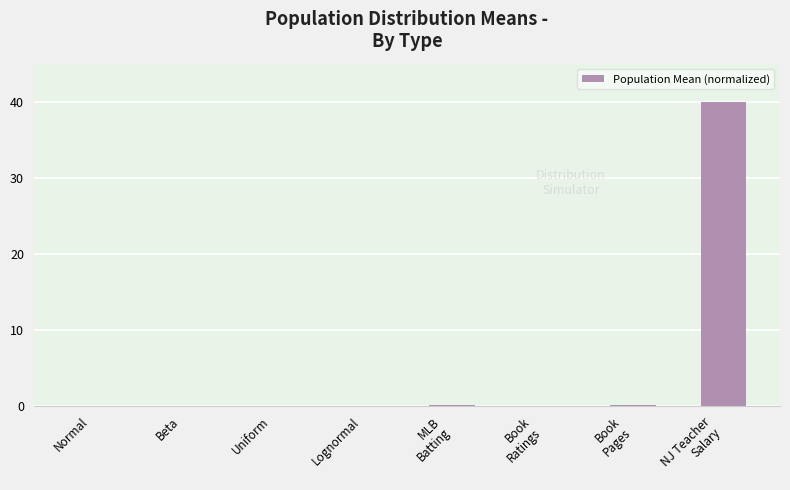

What is the sum of all values?

40.5